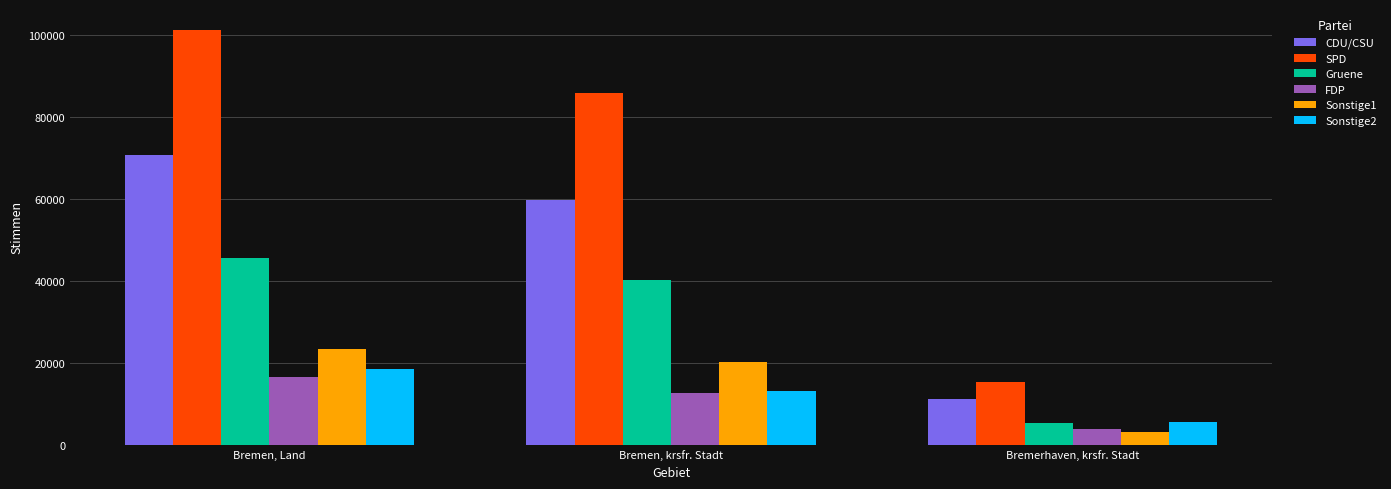

What is the smallest value displayed?

3056